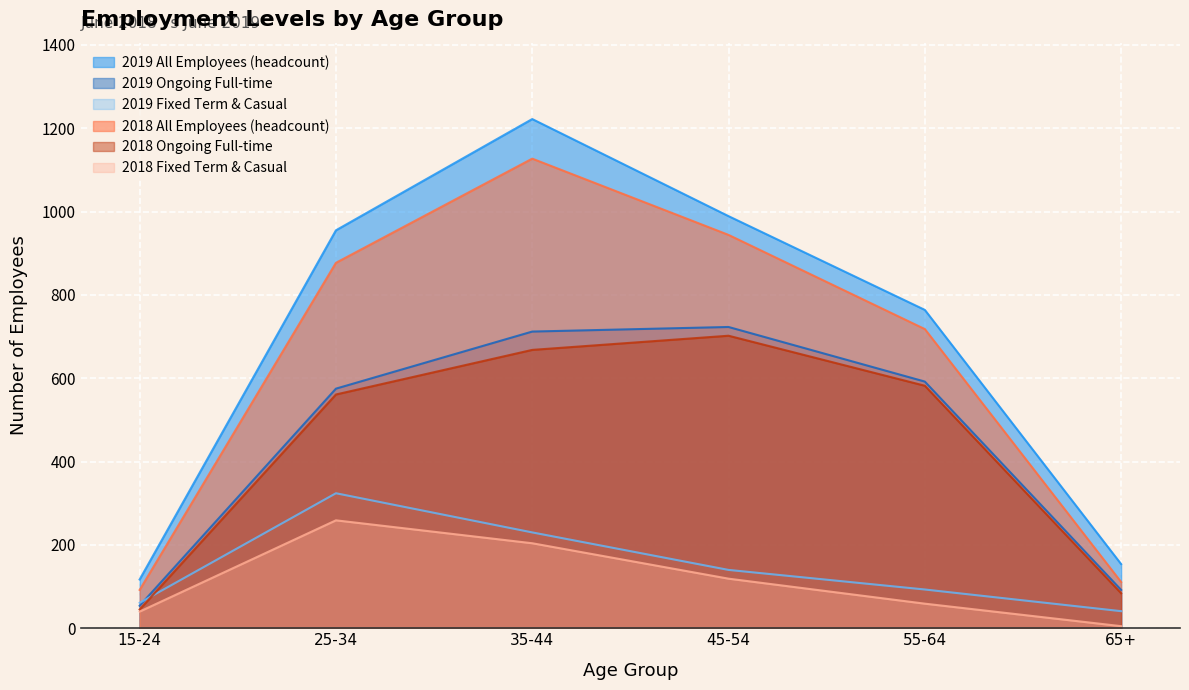

How many values in the 2019 All Employees (headcount) series exceed 955?

2